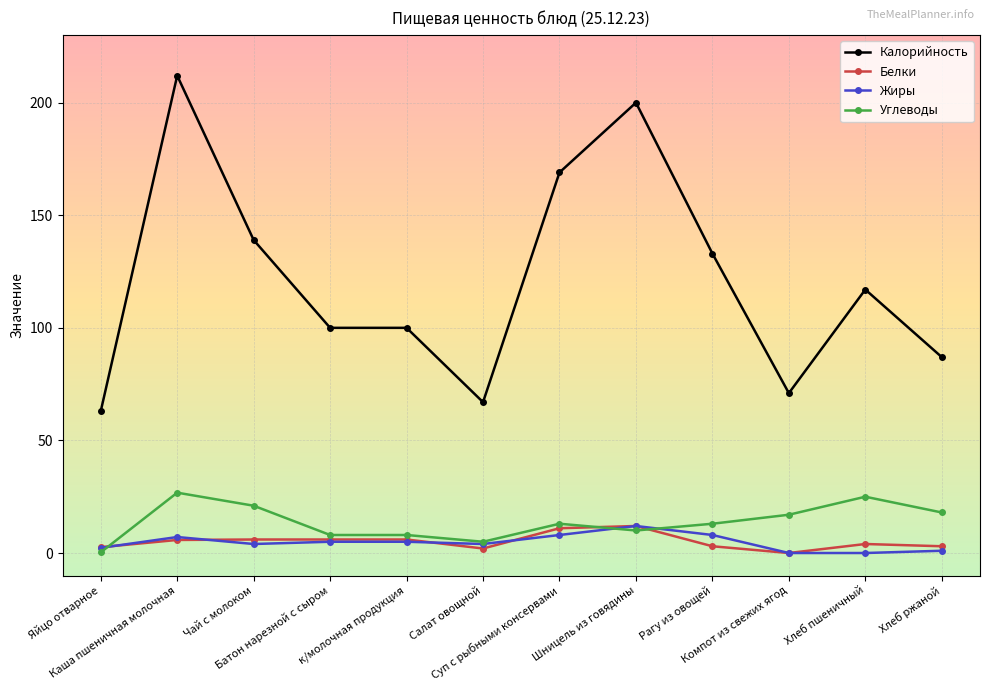

At which label does Калорийность first exceed 117?

Каша пшеничная молочная